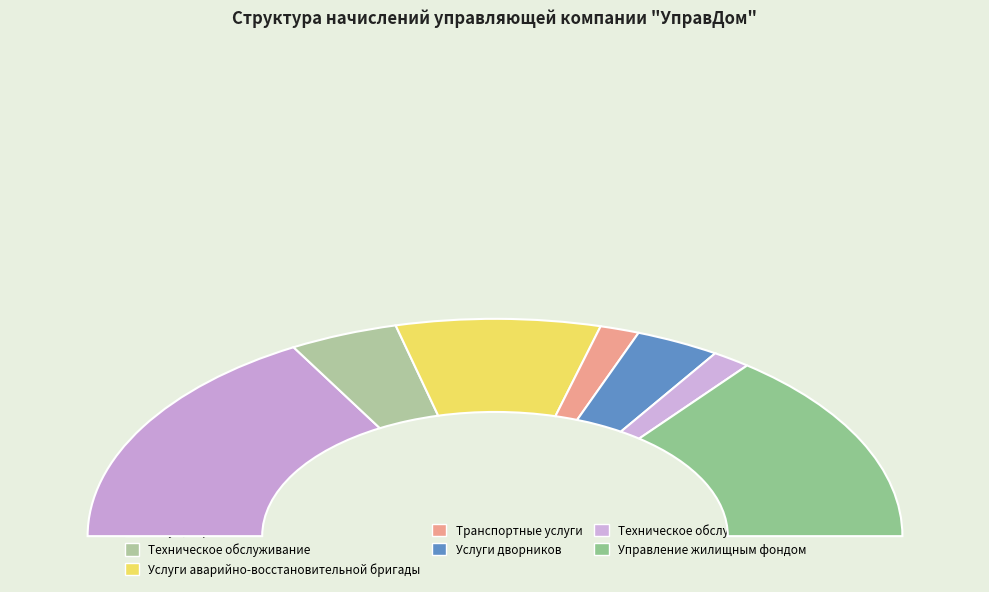

Count the number of slices in the pie.

7